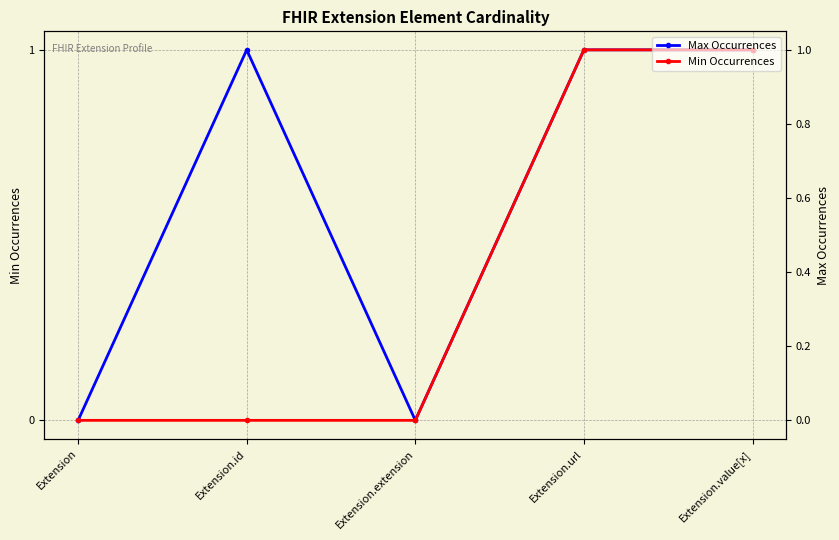

Count the Max Occurrences values in the range 0 to 1.

5